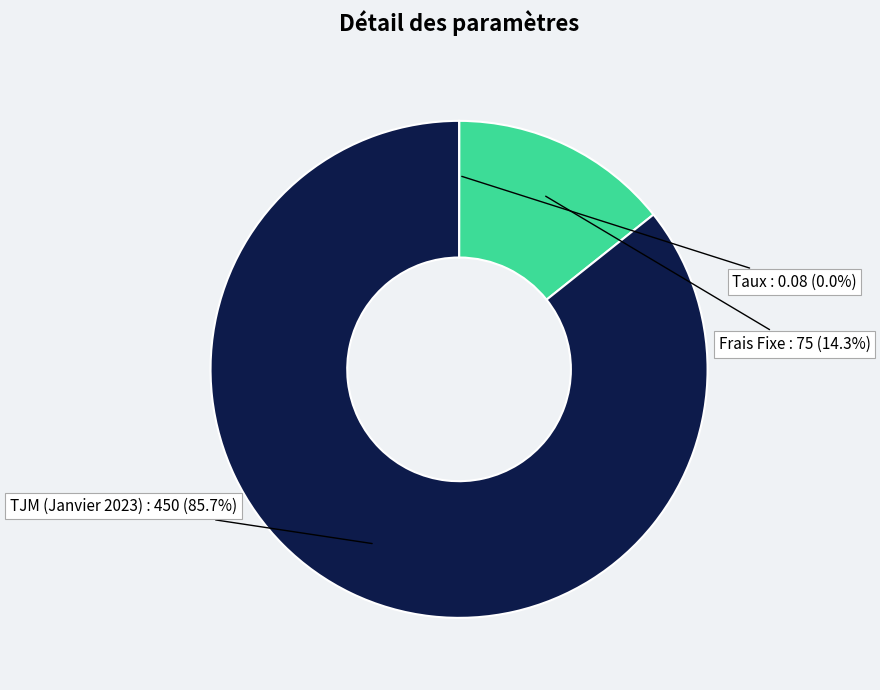

True or false: TJM (Janvier 2023) accounts for 92% of the total.

False